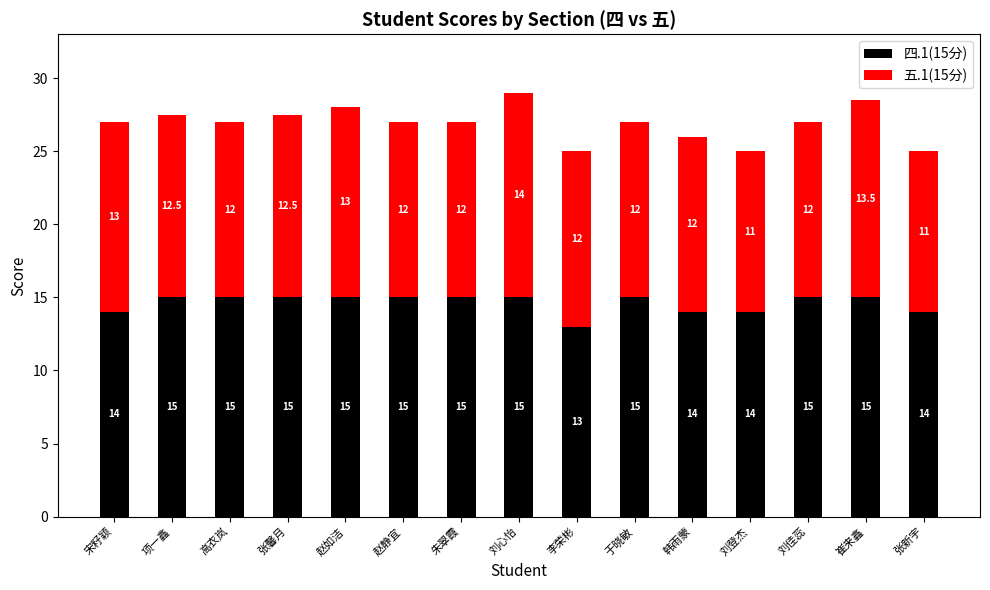

Is it true that 四.1(15分) equals 15.0 at 刘佳蕊?

True